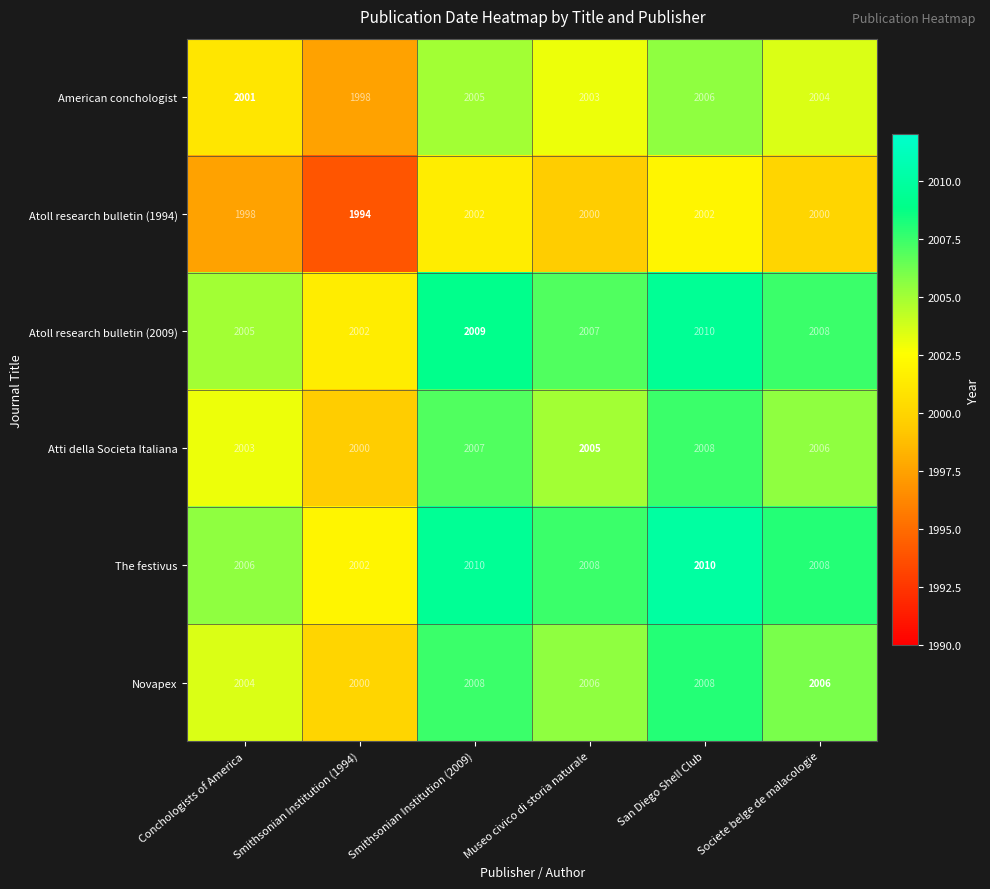

Which category has the highest value in the Atti della Societa Italiana series?

San Diego Shell Club